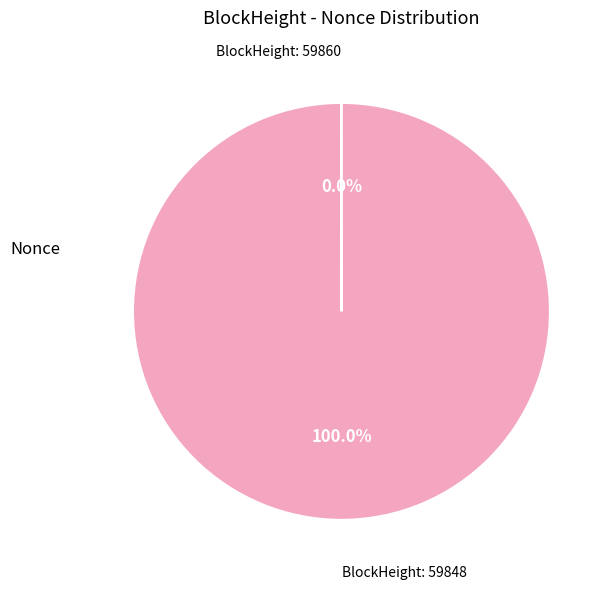

Is there any slice that represents more than half of the pie?

Yes